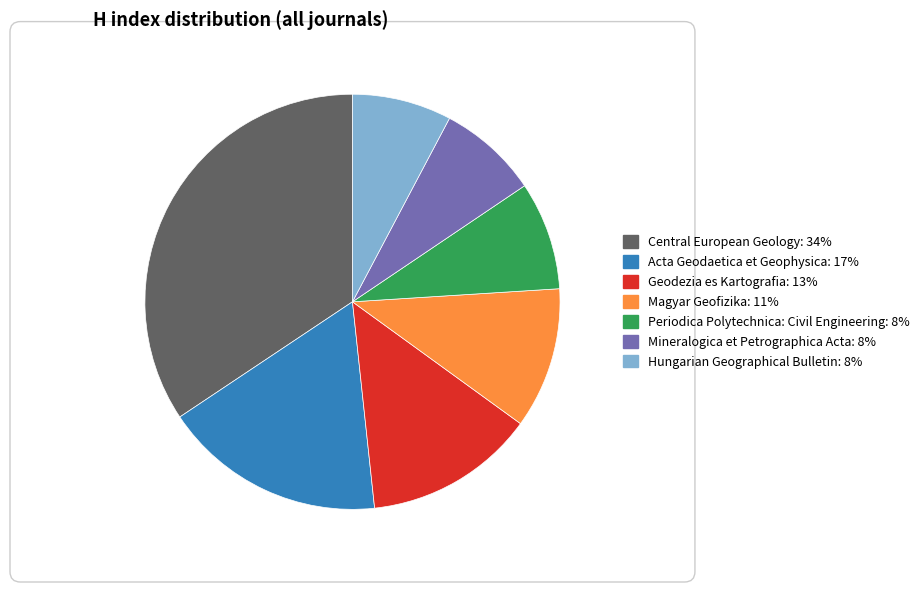

True or false: Mineralogica et Petrographica Acta accounts for 17% of the total.

False